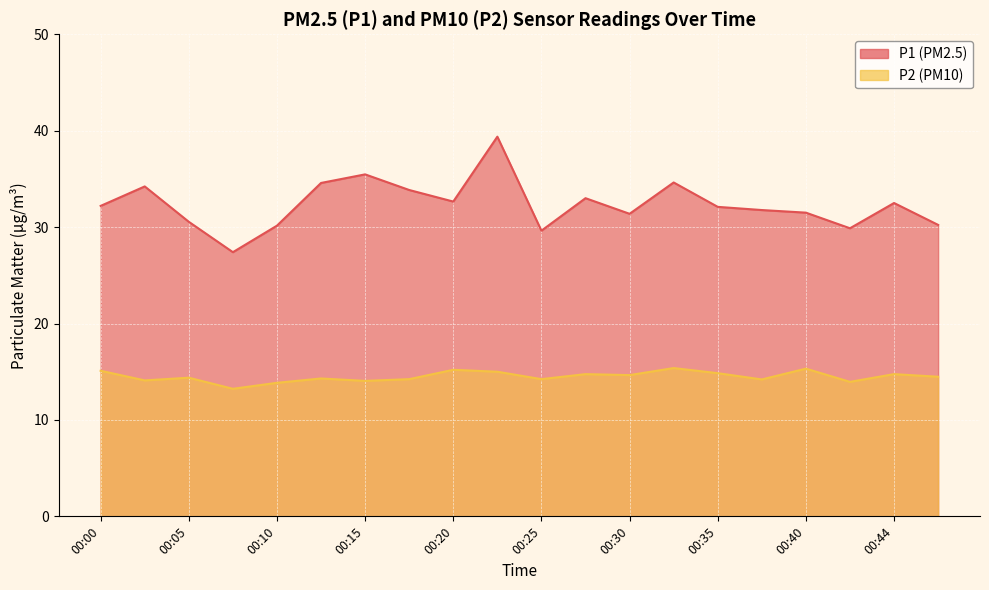

What is the total value across all series at 00:27?

47.8